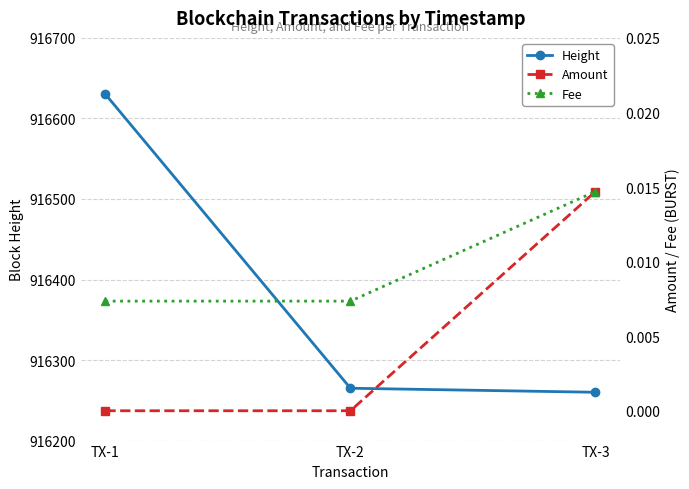

What is the maximum value for Height?

916630